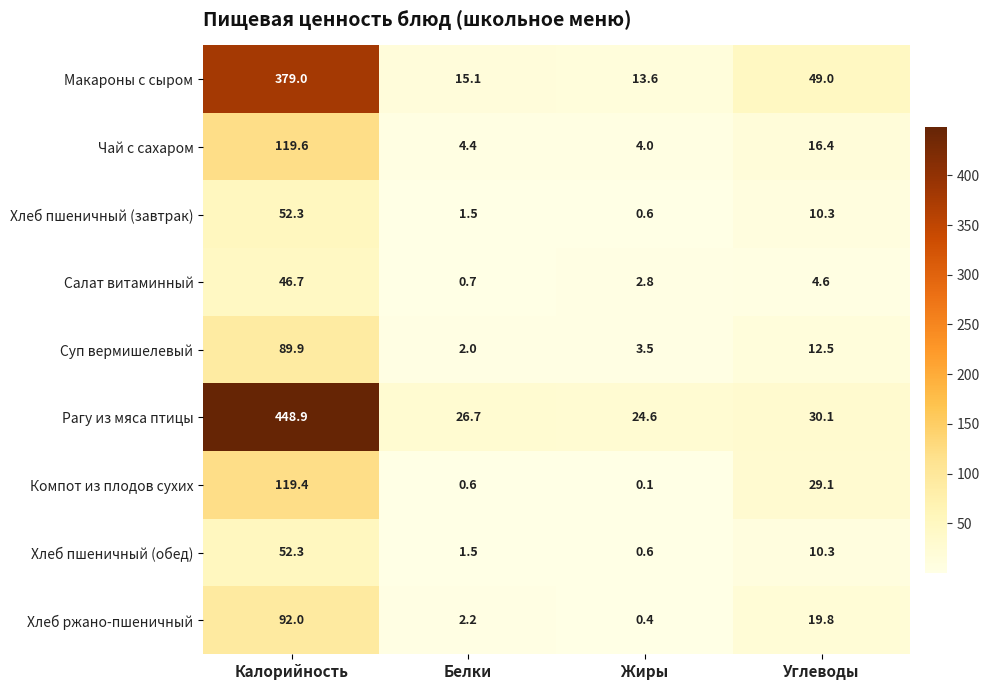

What is the maximum value shown in the chart?

448.9